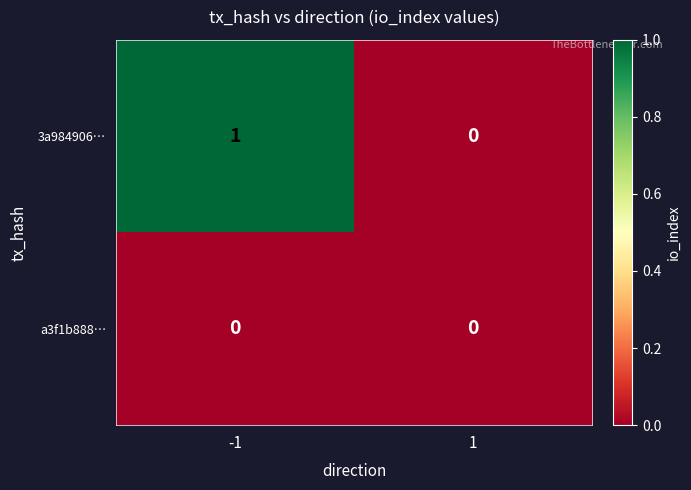

The a3f1b888… series shows 0 at -1. True or false?

True